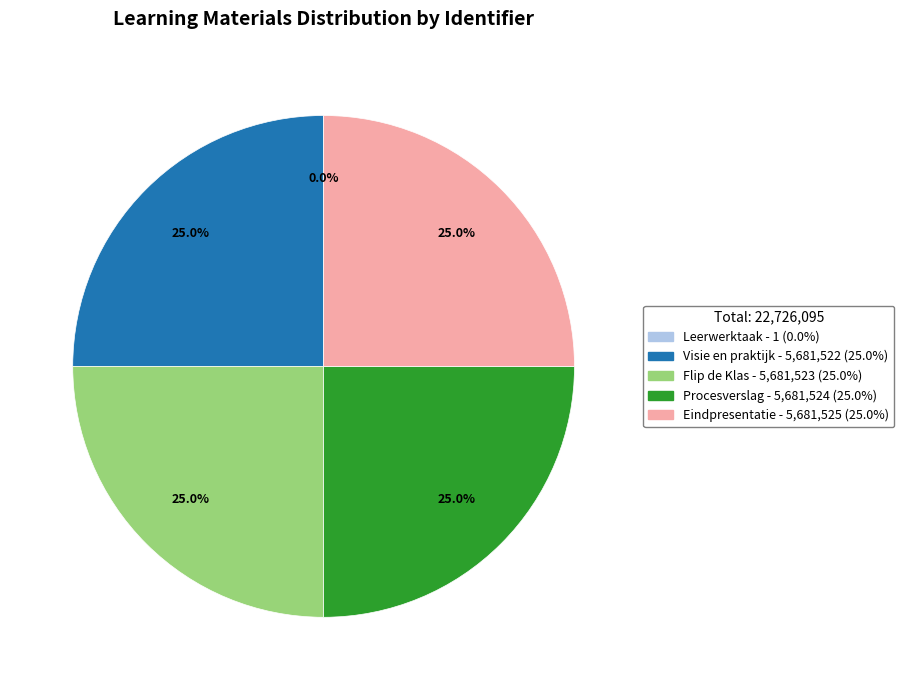

Is there any slice that represents more than half of the pie?

No